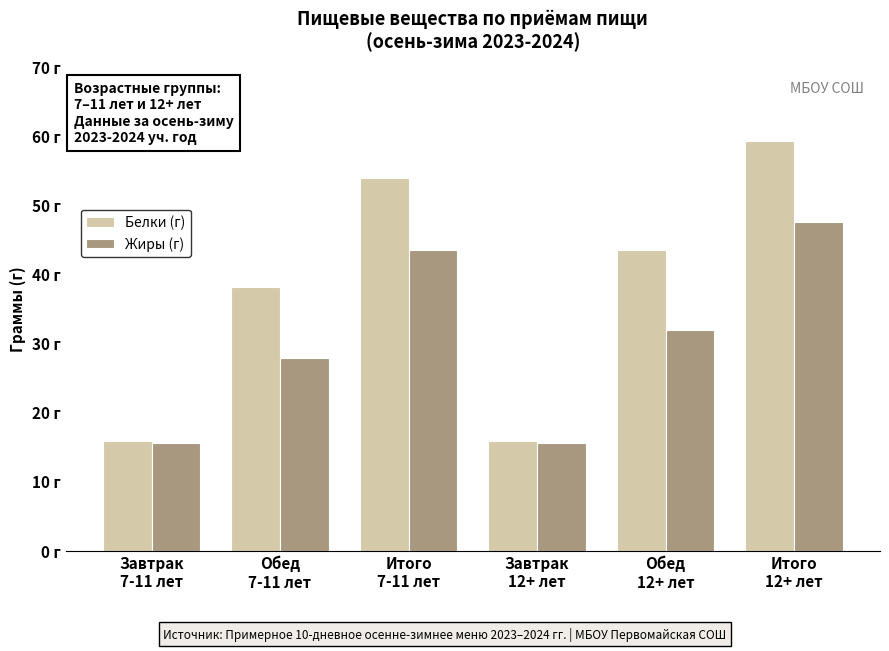

What is the label of the 3rd bar from the left?

Итого
7-11 лет